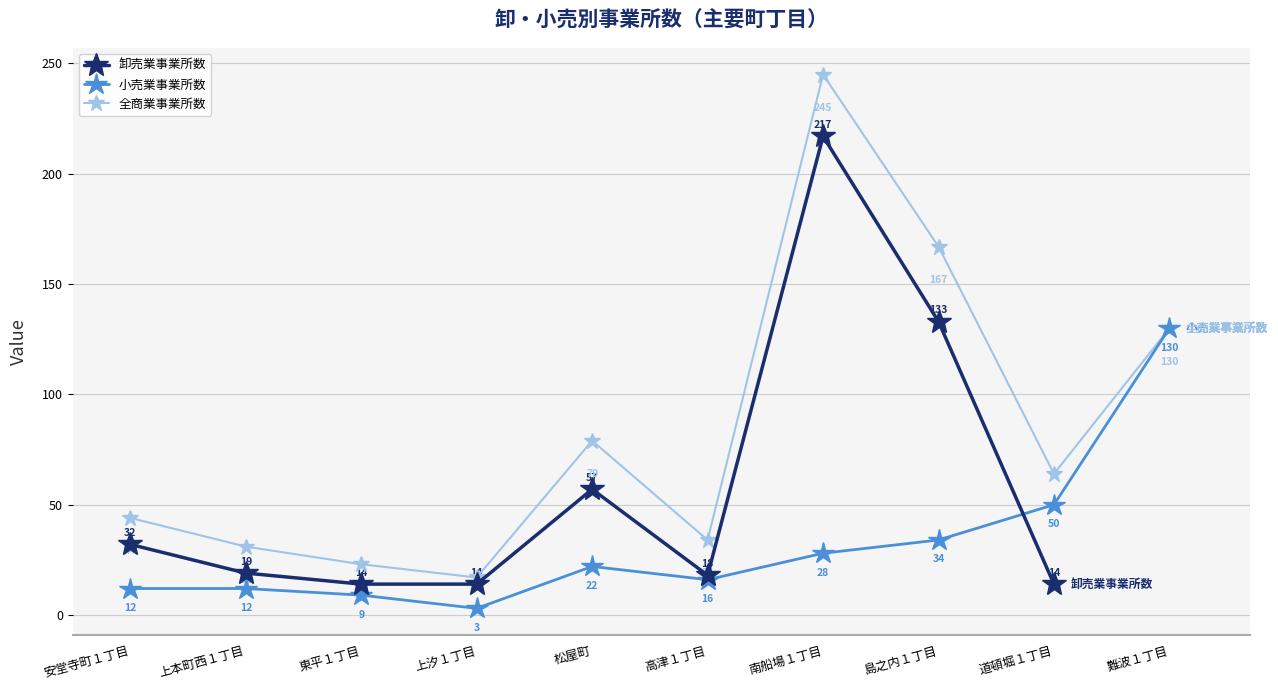

Is it true that 全商業事業所数 equals 114.6 at 道頓堀１丁目?

False